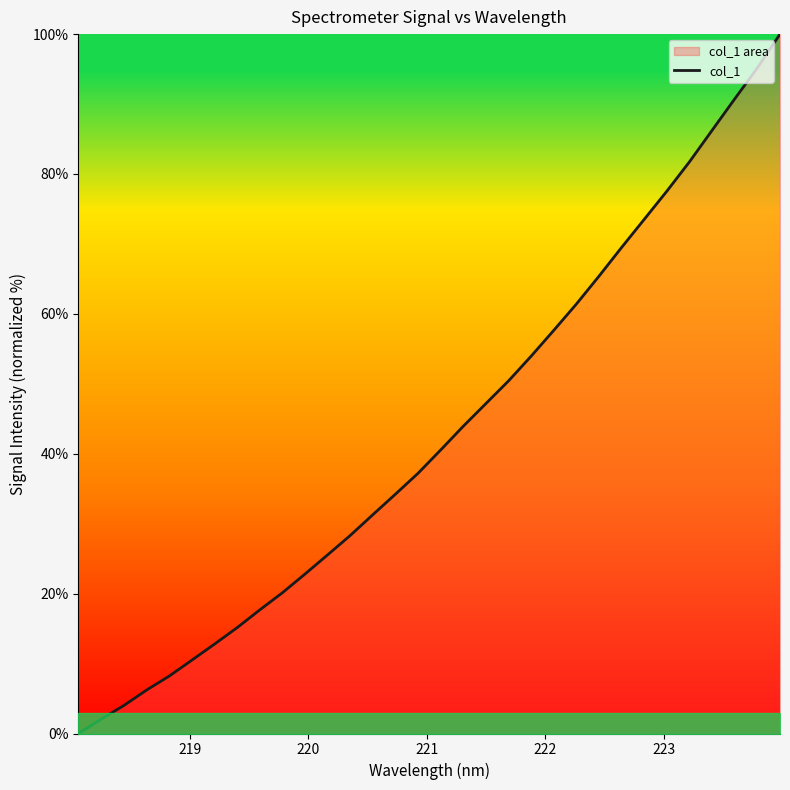

What is the difference between the maximum and minimum values?

100.0